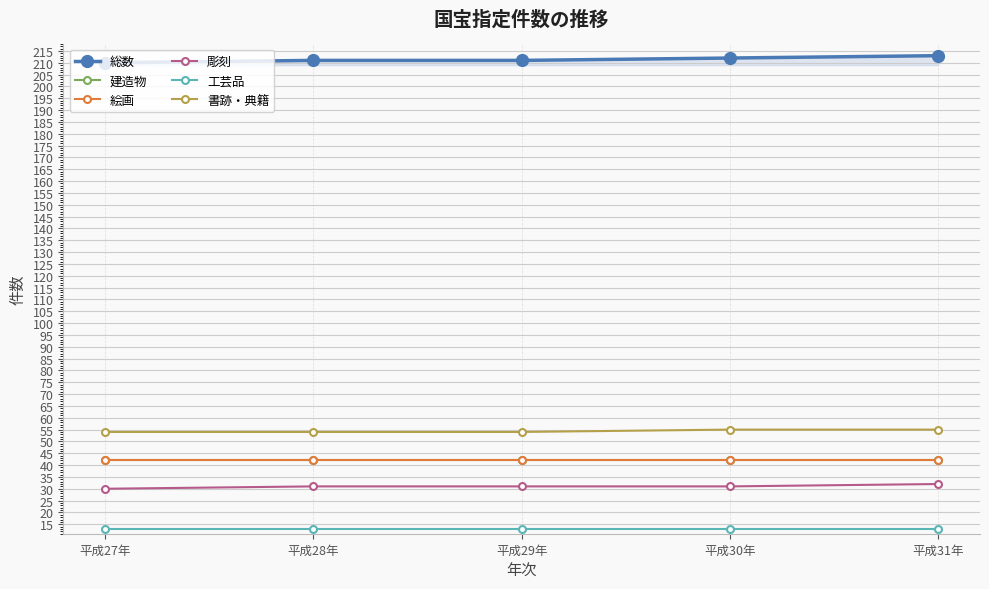

Which label corresponds to the smallest value in the chart?

平成27年